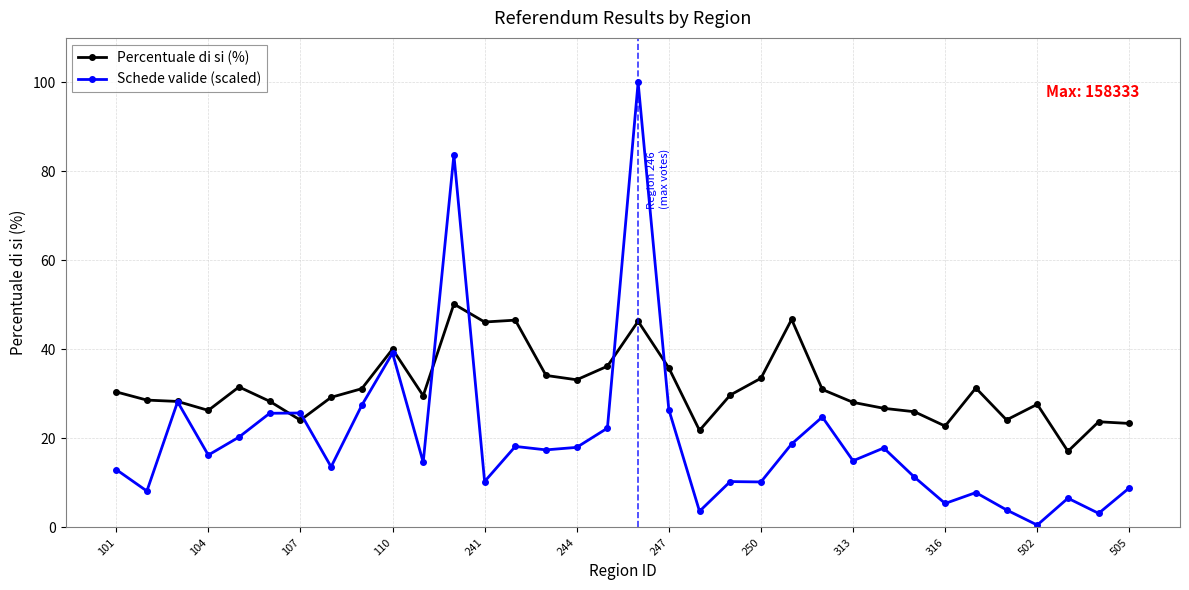

True or false: Percentuale di si (%) has more than 0 points higher than both neighbors.

True